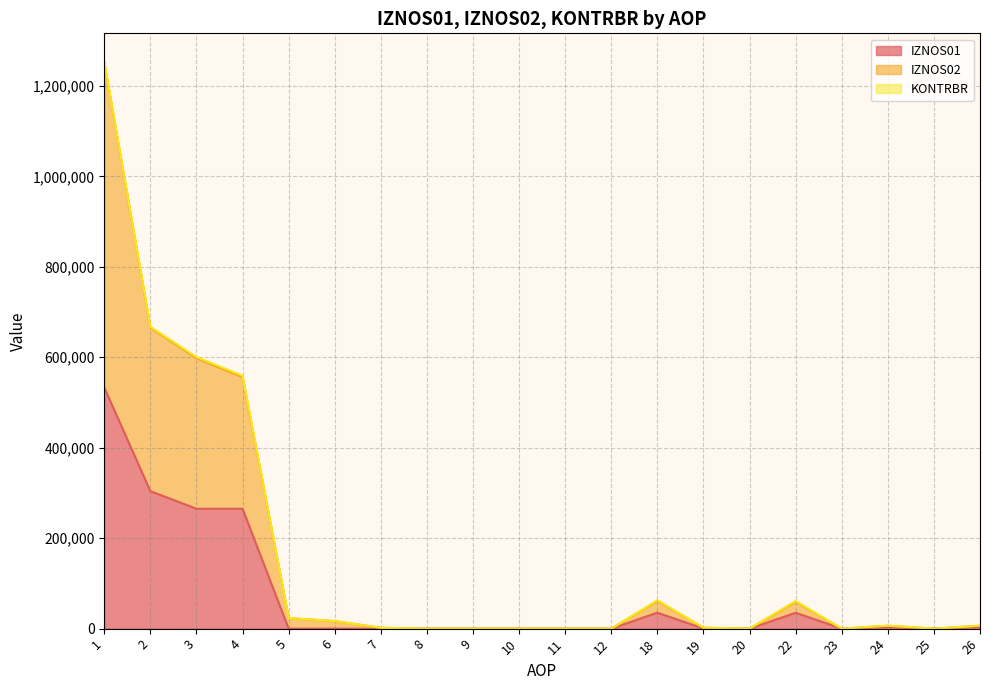

Where does the IZNOS02 series first go above 6409?

1